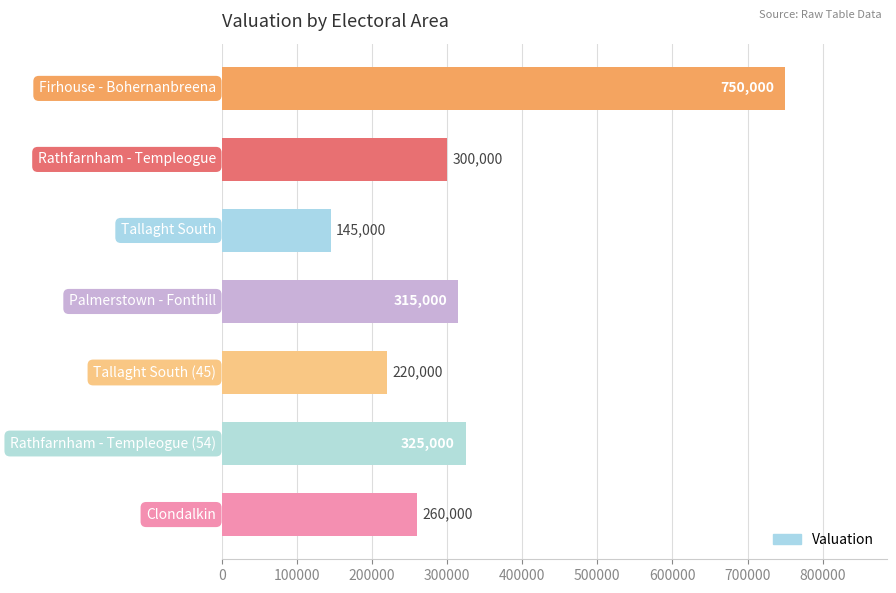

Does the chart contain any negative values?

No